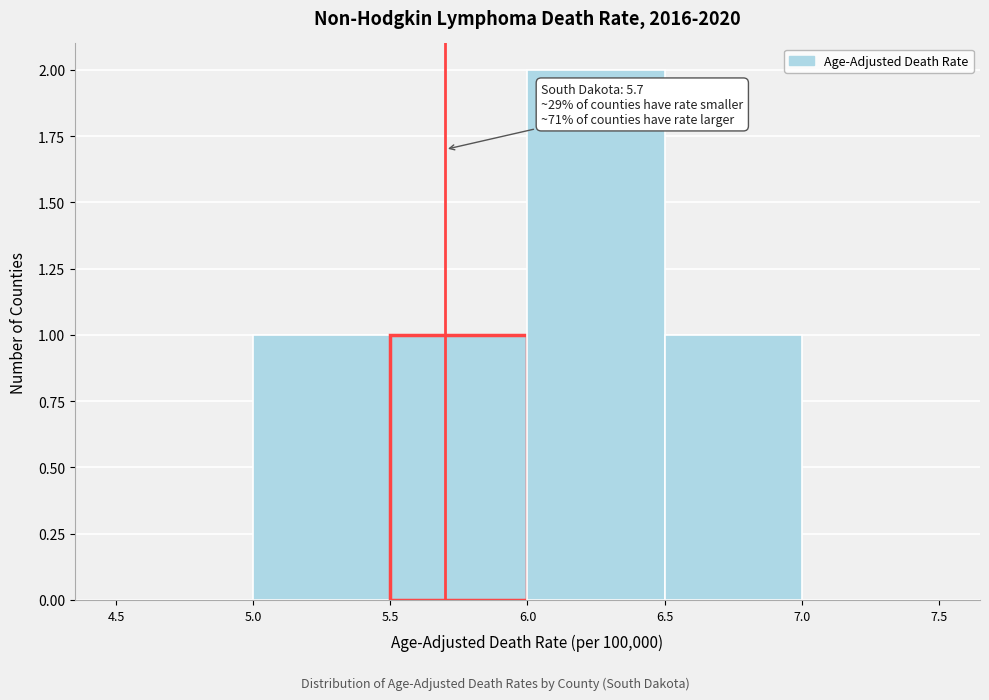

Over which range of the x-axis is the bar tallest?

6.0 to 6.5